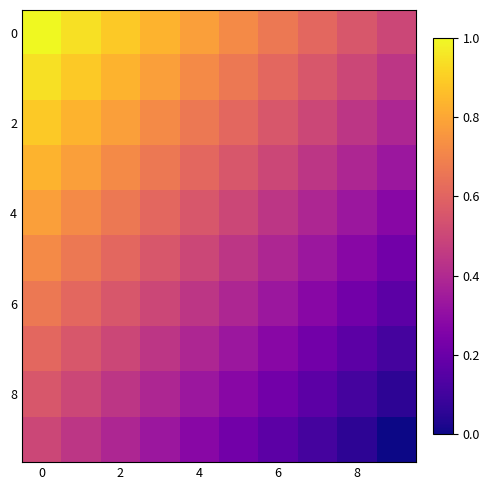

Which series has the widest spread of values?

row_0